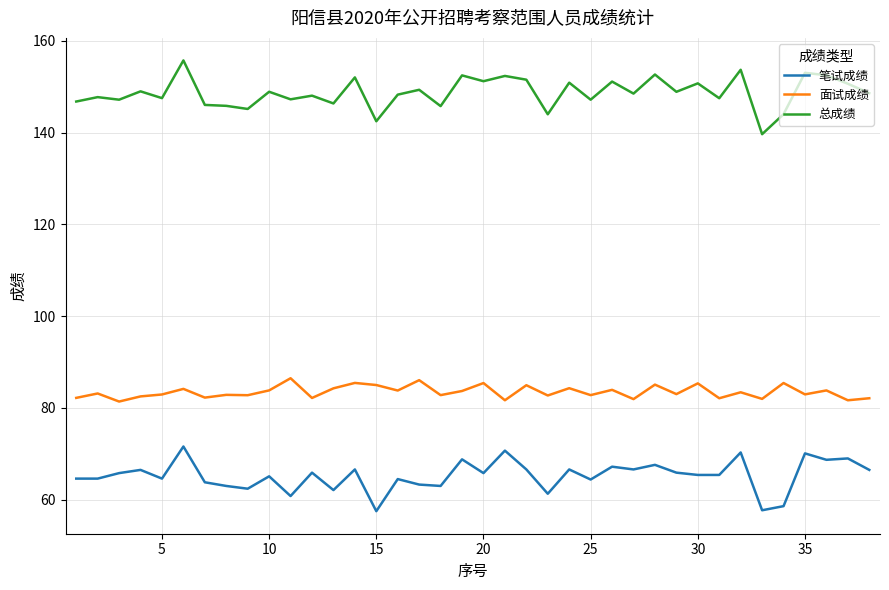

What is the smallest value displayed?

57.5